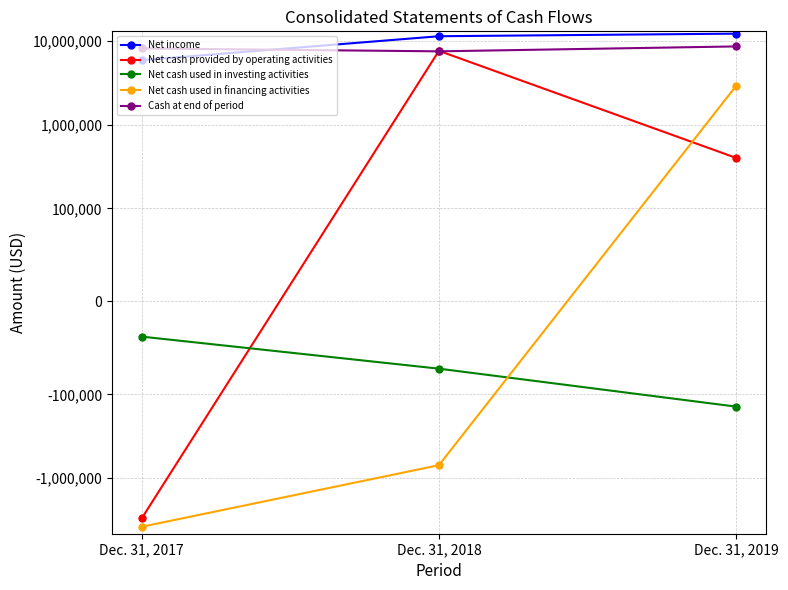

Is it true that Net cash used in investing activities equals -72305 at Dec. 31, 2018?

True